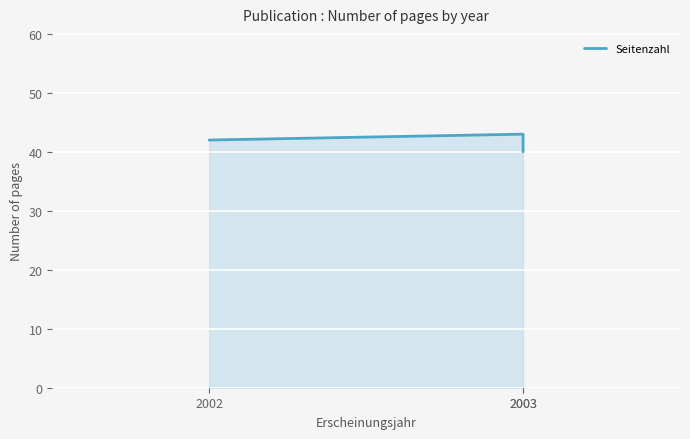

What is the average value?

42